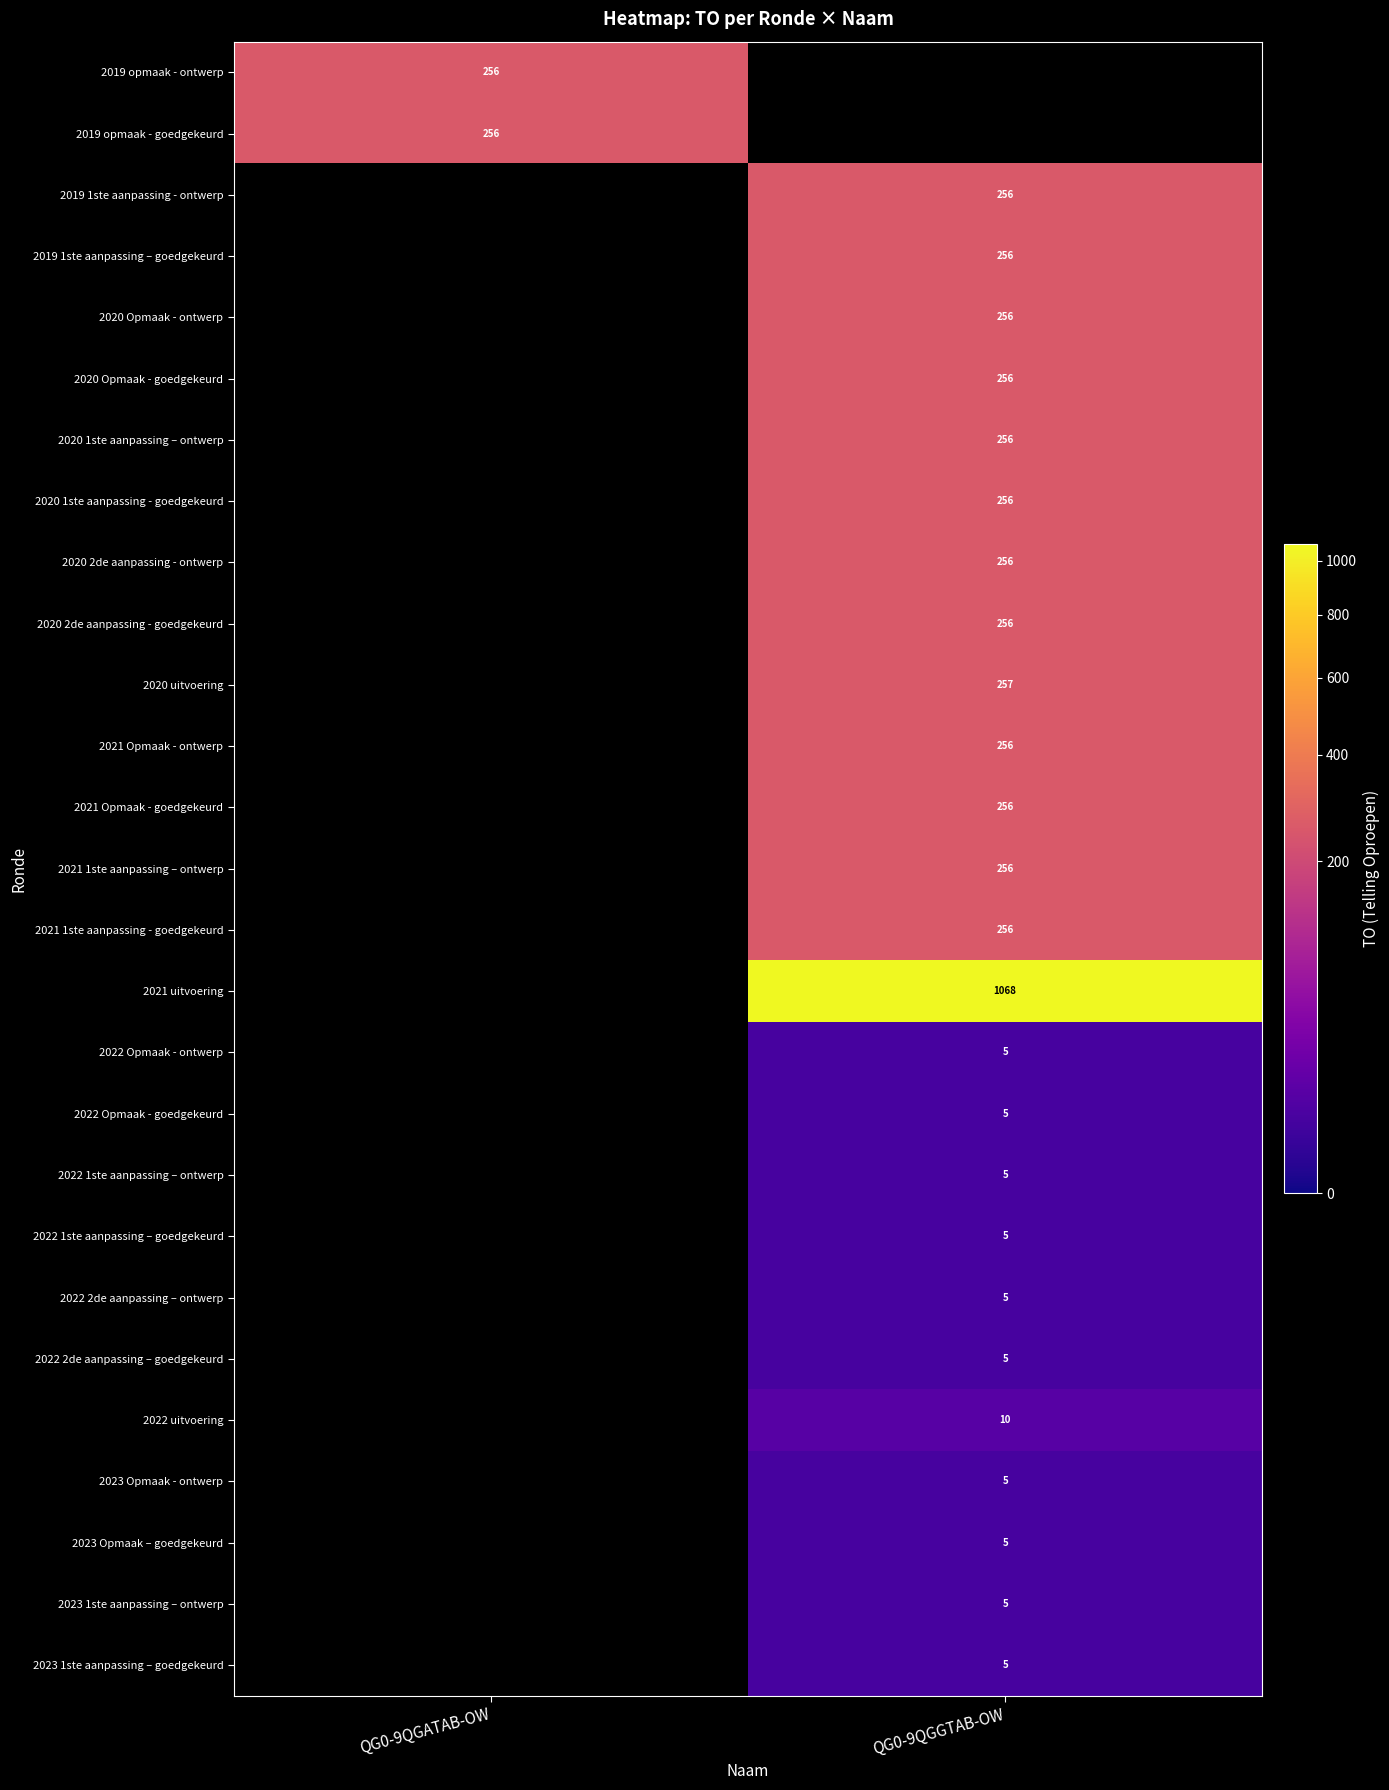

Is the value of 2021 Opmaak - goedgekeurd at QG0-9QGGTAB-OW greater than the value of 2022 1ste aanpassing – ontwerp at QG0-9QGGTAB-OW?

Yes